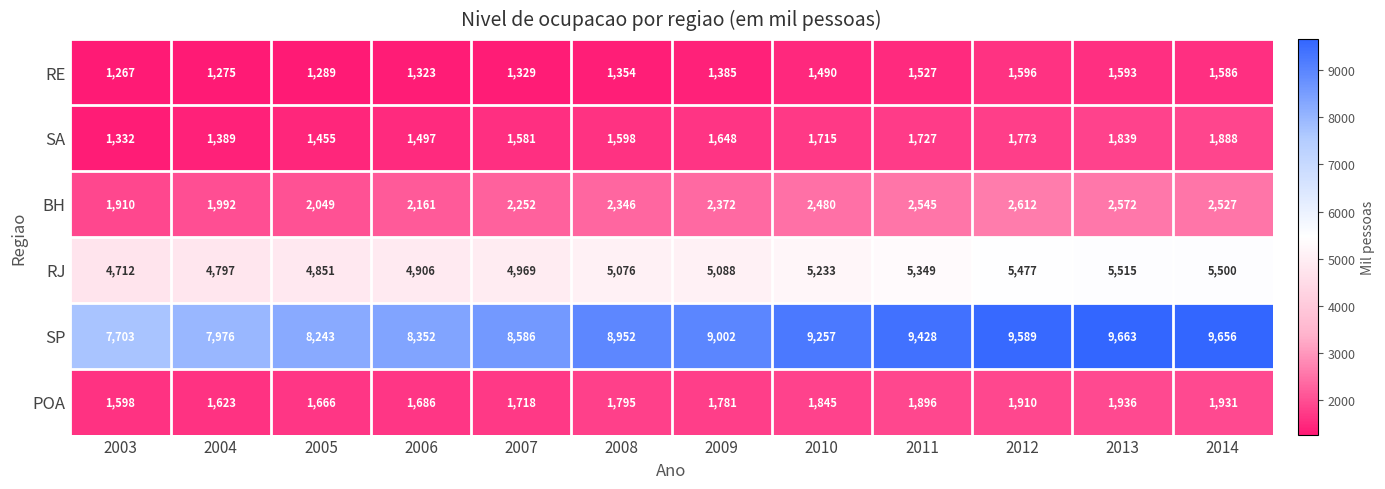

What is the lowest value of the SP series?

7703